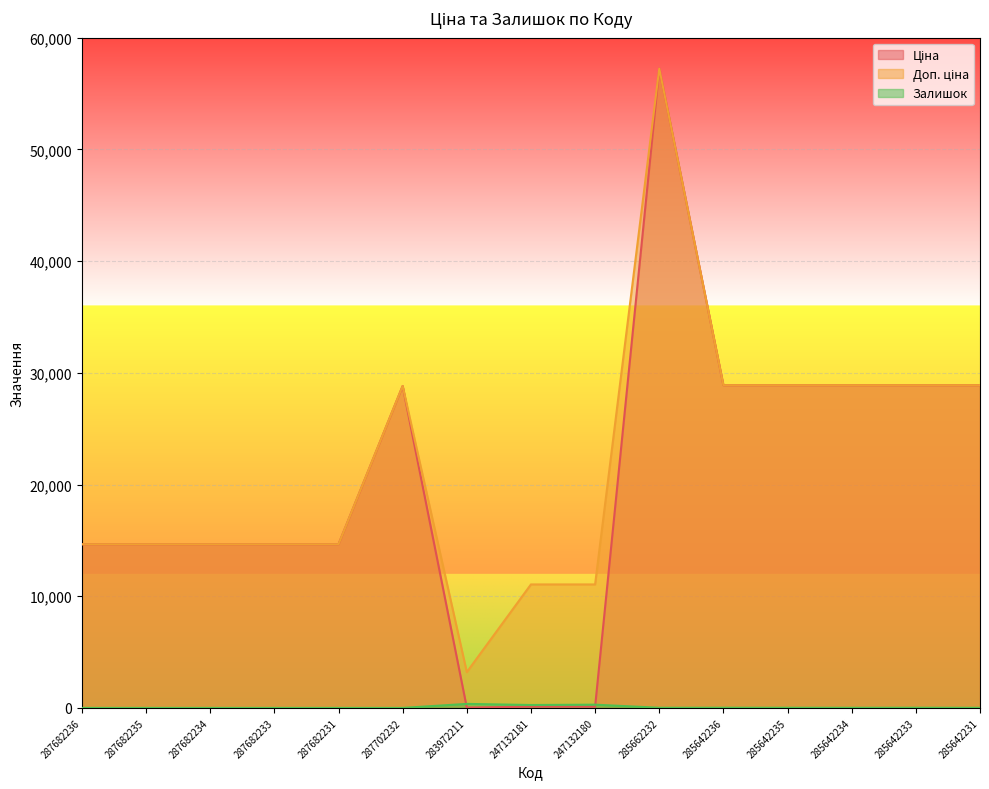

True or false: Доп. ціна and Залишок intersect in this chart.

False